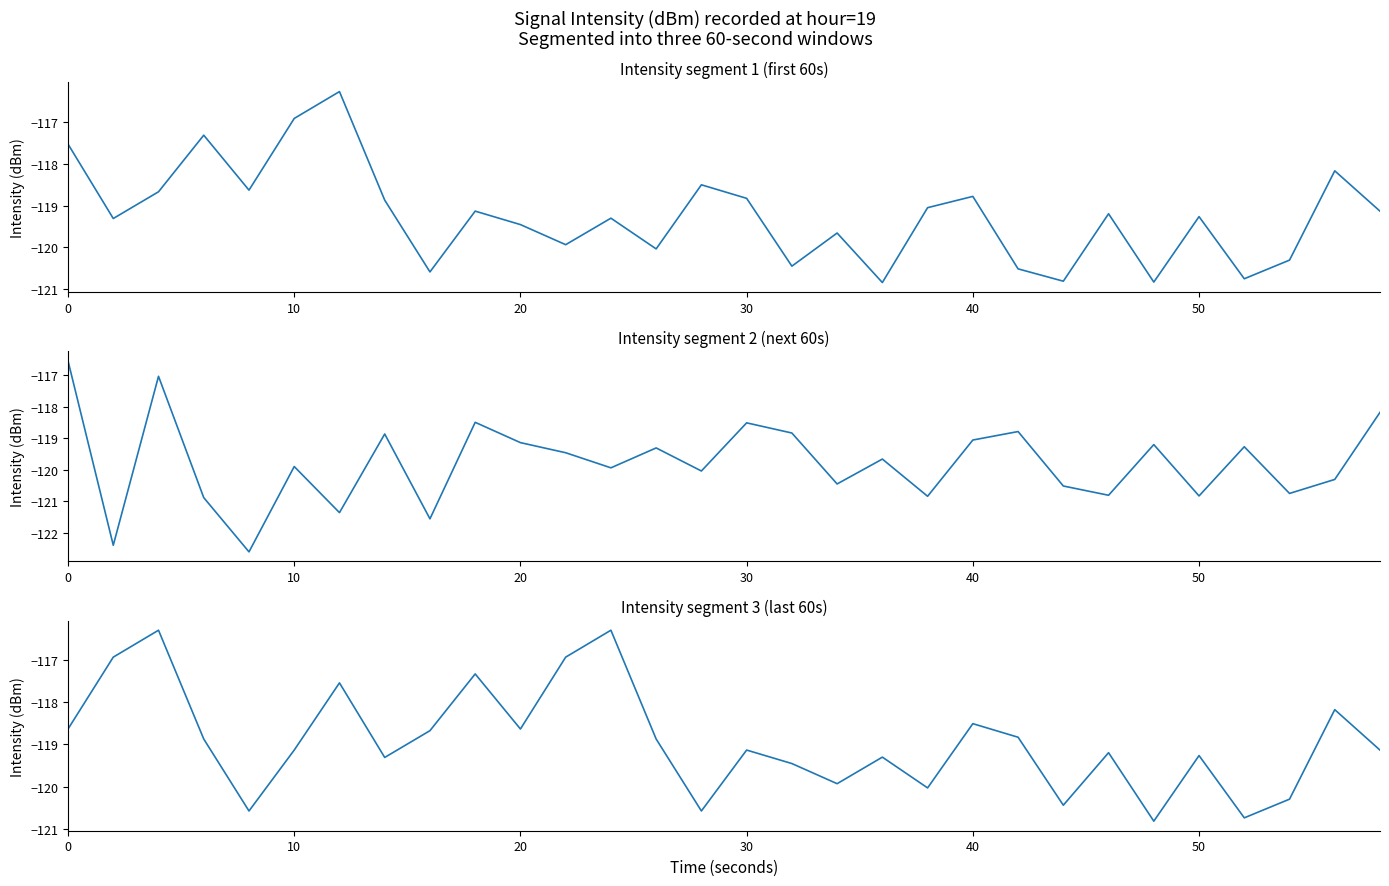

Reading left to right, extract all data points from this chart.

intensity(dBm) - first 20 min: -117.5	-119.3	-118.7	-117.3	-118.6	-116.9	-116.3	-118.9	-120.6	-119.1	-119.5	-119.9	-119.3	-120.0	-118.5	-118.8	-120.4	-119.7	-120.8	-119.1	-118.8	-120.5	-120.8	-119.2	-120.8	-119.3	-120.7	-120.3	-118.2	-119.1
intensity(dBm) - next 20 min: -116.5	-122.4	-117.0	-120.9	-122.6	-119.9	-121.4	-118.9	-121.6	-118.5	-119.1	-119.5	-119.9	-119.3	-120.0	-118.5	-118.8	-120.4	-119.7	-120.8	-119.1	-118.8	-120.5	-120.8	-119.2	-120.8	-119.3	-120.7	-120.3	-118.2
intensity(dBm) - last 20 min: -118.6	-116.9	-116.3	-118.9	-120.6	-119.1	-117.5	-119.3	-118.7	-117.3	-118.6	-116.9	-116.3	-118.9	-120.6	-119.1	-119.5	-119.9	-119.3	-120.0	-118.5	-118.8	-120.4	-119.2	-120.8	-119.3	-120.7	-120.3	-118.2	-119.1